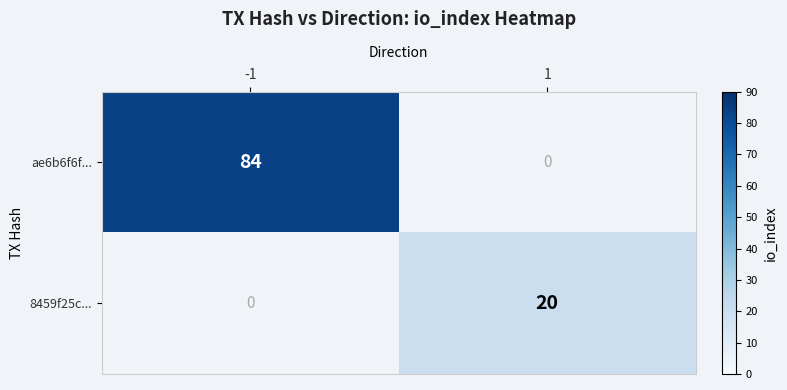

Is it true that 8459f25c... equals 20 at 1?

True